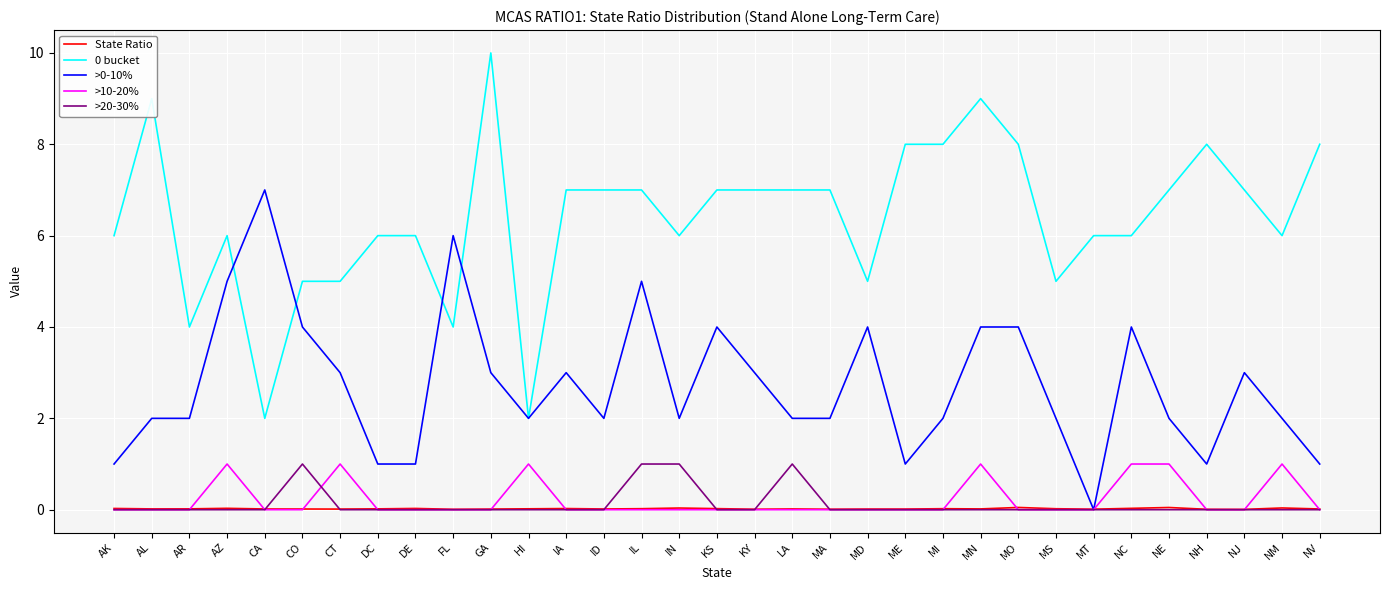

True or false: >10-20% and 0 bucket intersect in this chart.

False